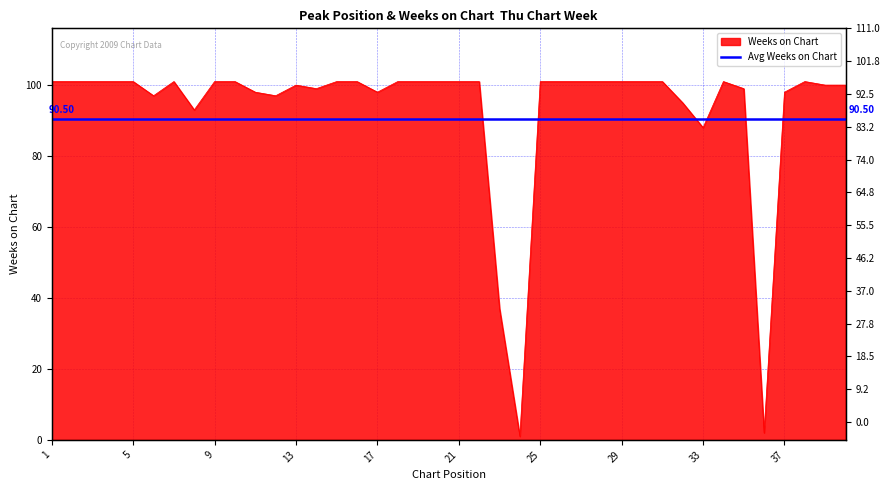

True or false: Weeks on Chart has more than 1 interior local peaks.

True